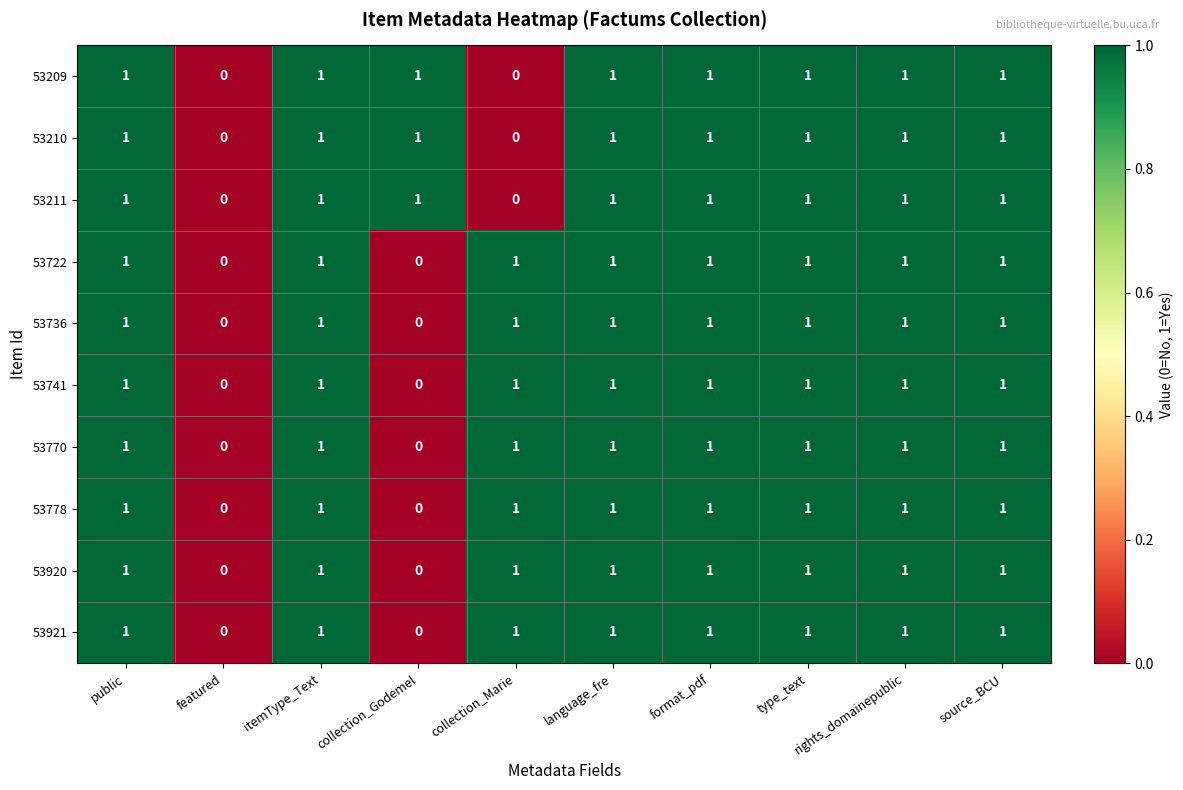

How many 53736 values are between 1 and 2?

8